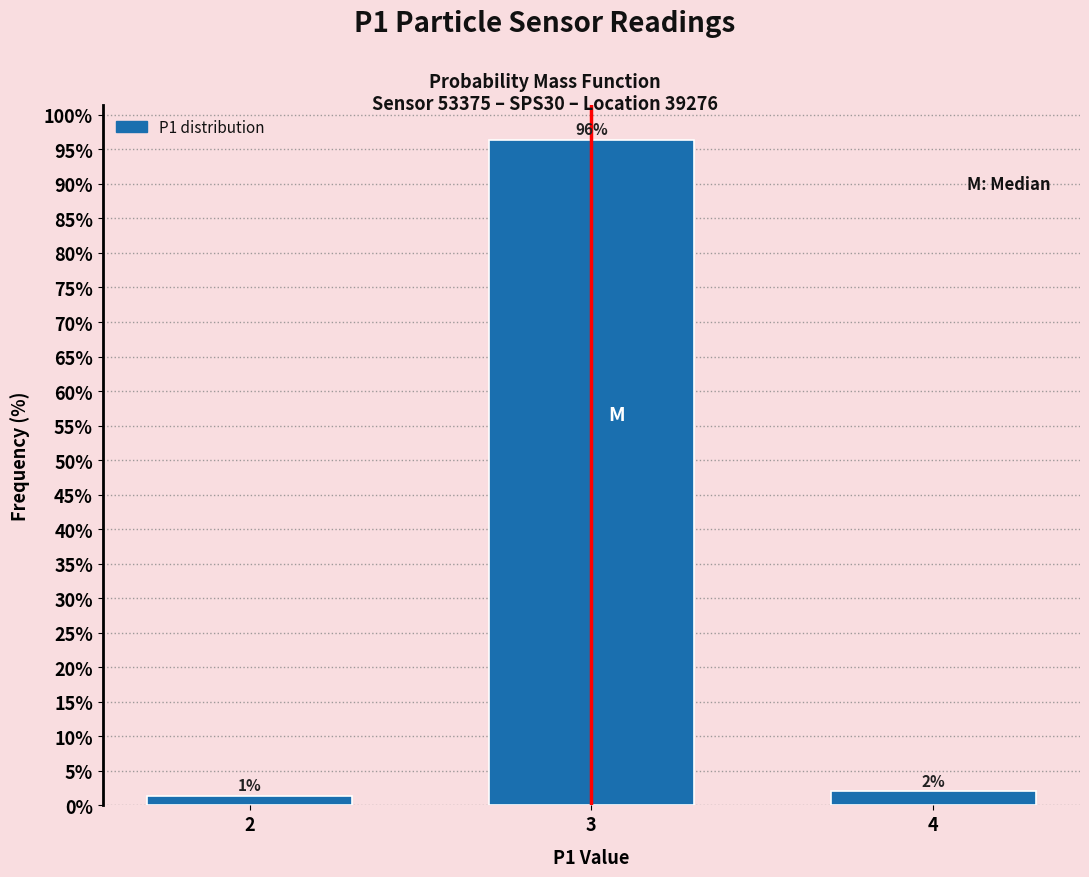

Does the chart contain any negative values?

No